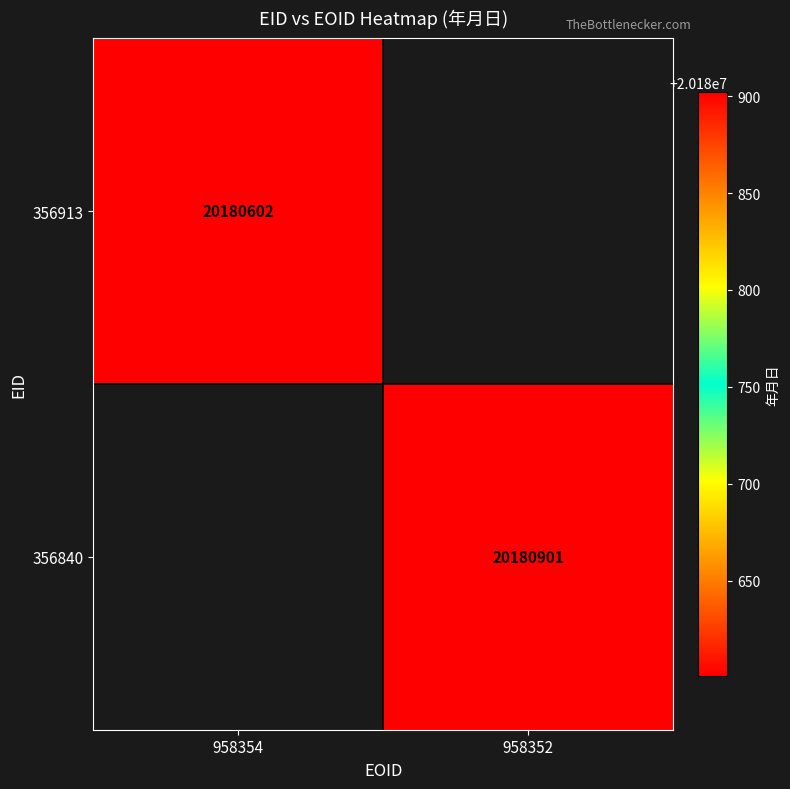

At how many categories does at least one series exceed 20180610?

1